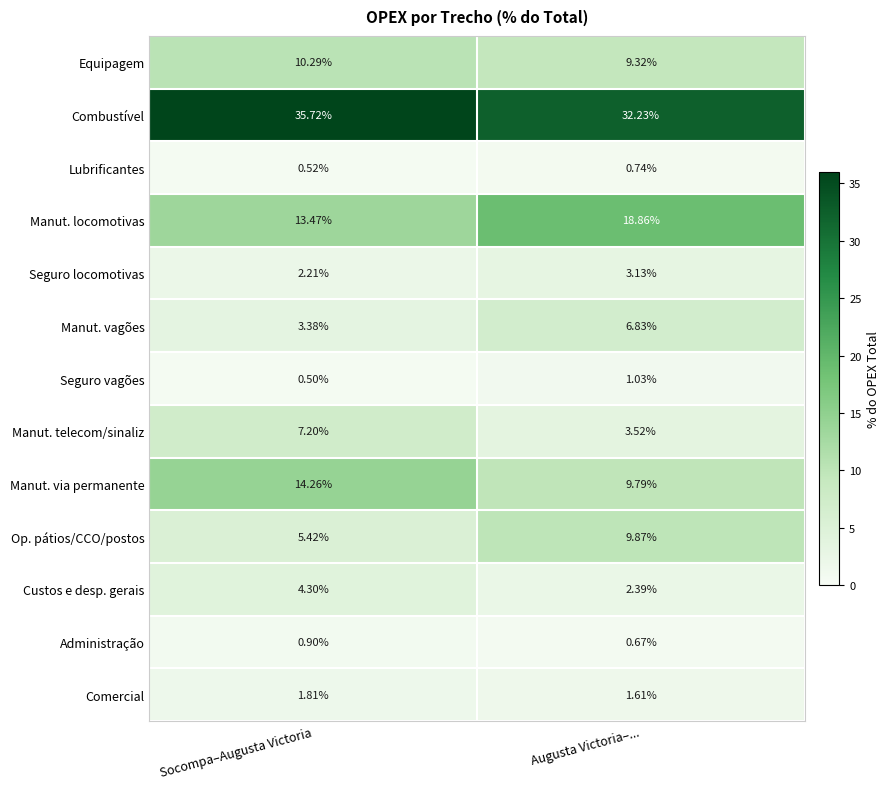

Where does the Combustível series first go above 35?

Socompa–Augusta Victoria